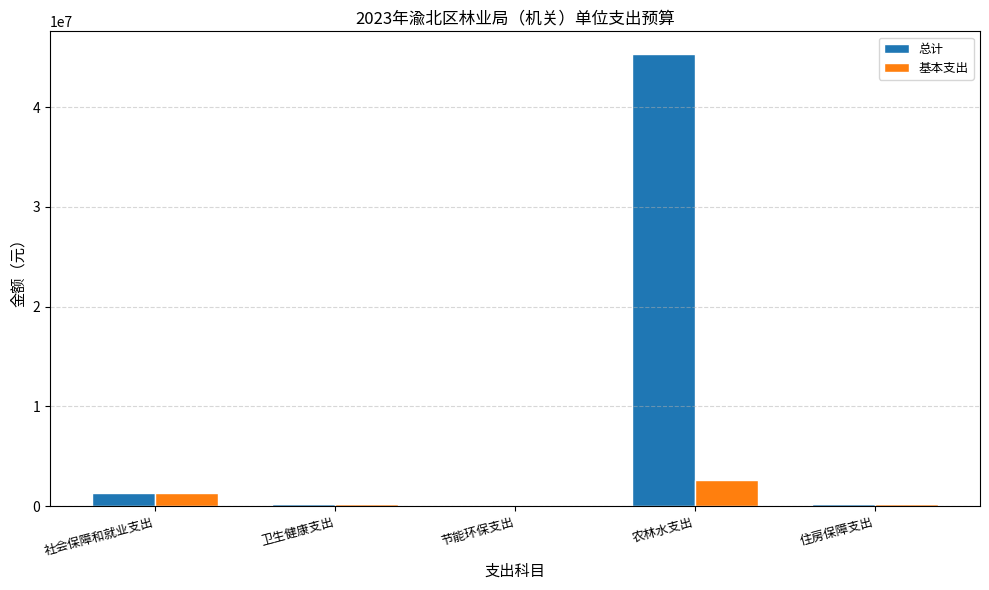

What is the sum of all 总计 values?

47195146.6